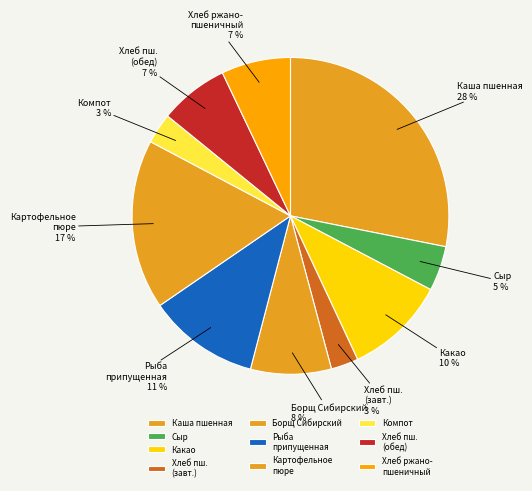

Which slice is the largest?

Каша пшенная